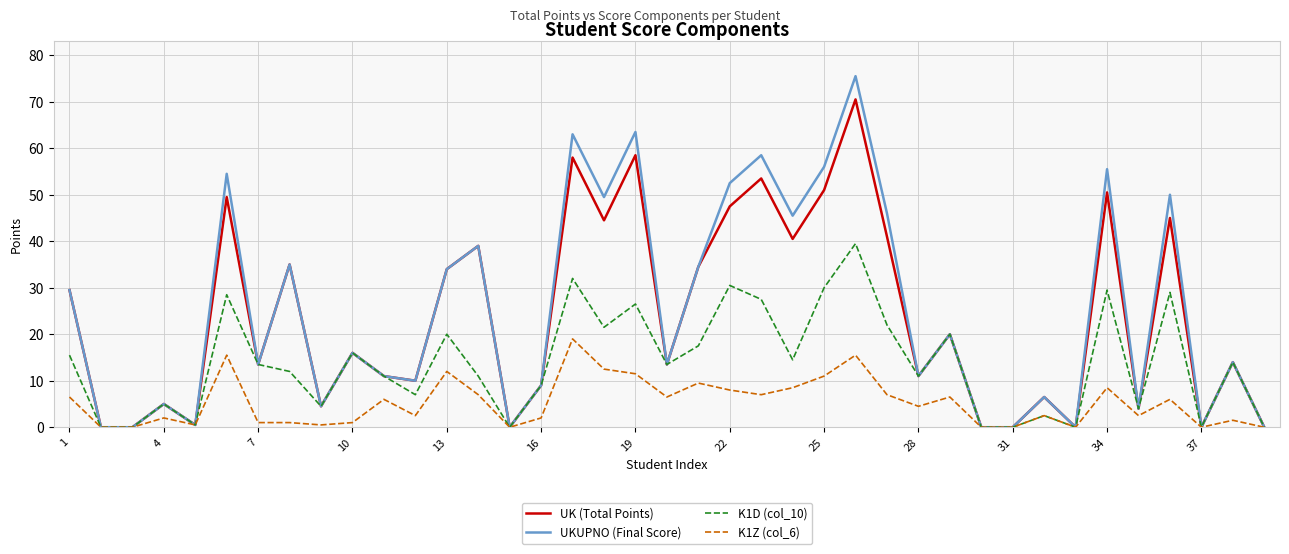

Which series has the widest spread of values?

UKUPNO (Final Score)